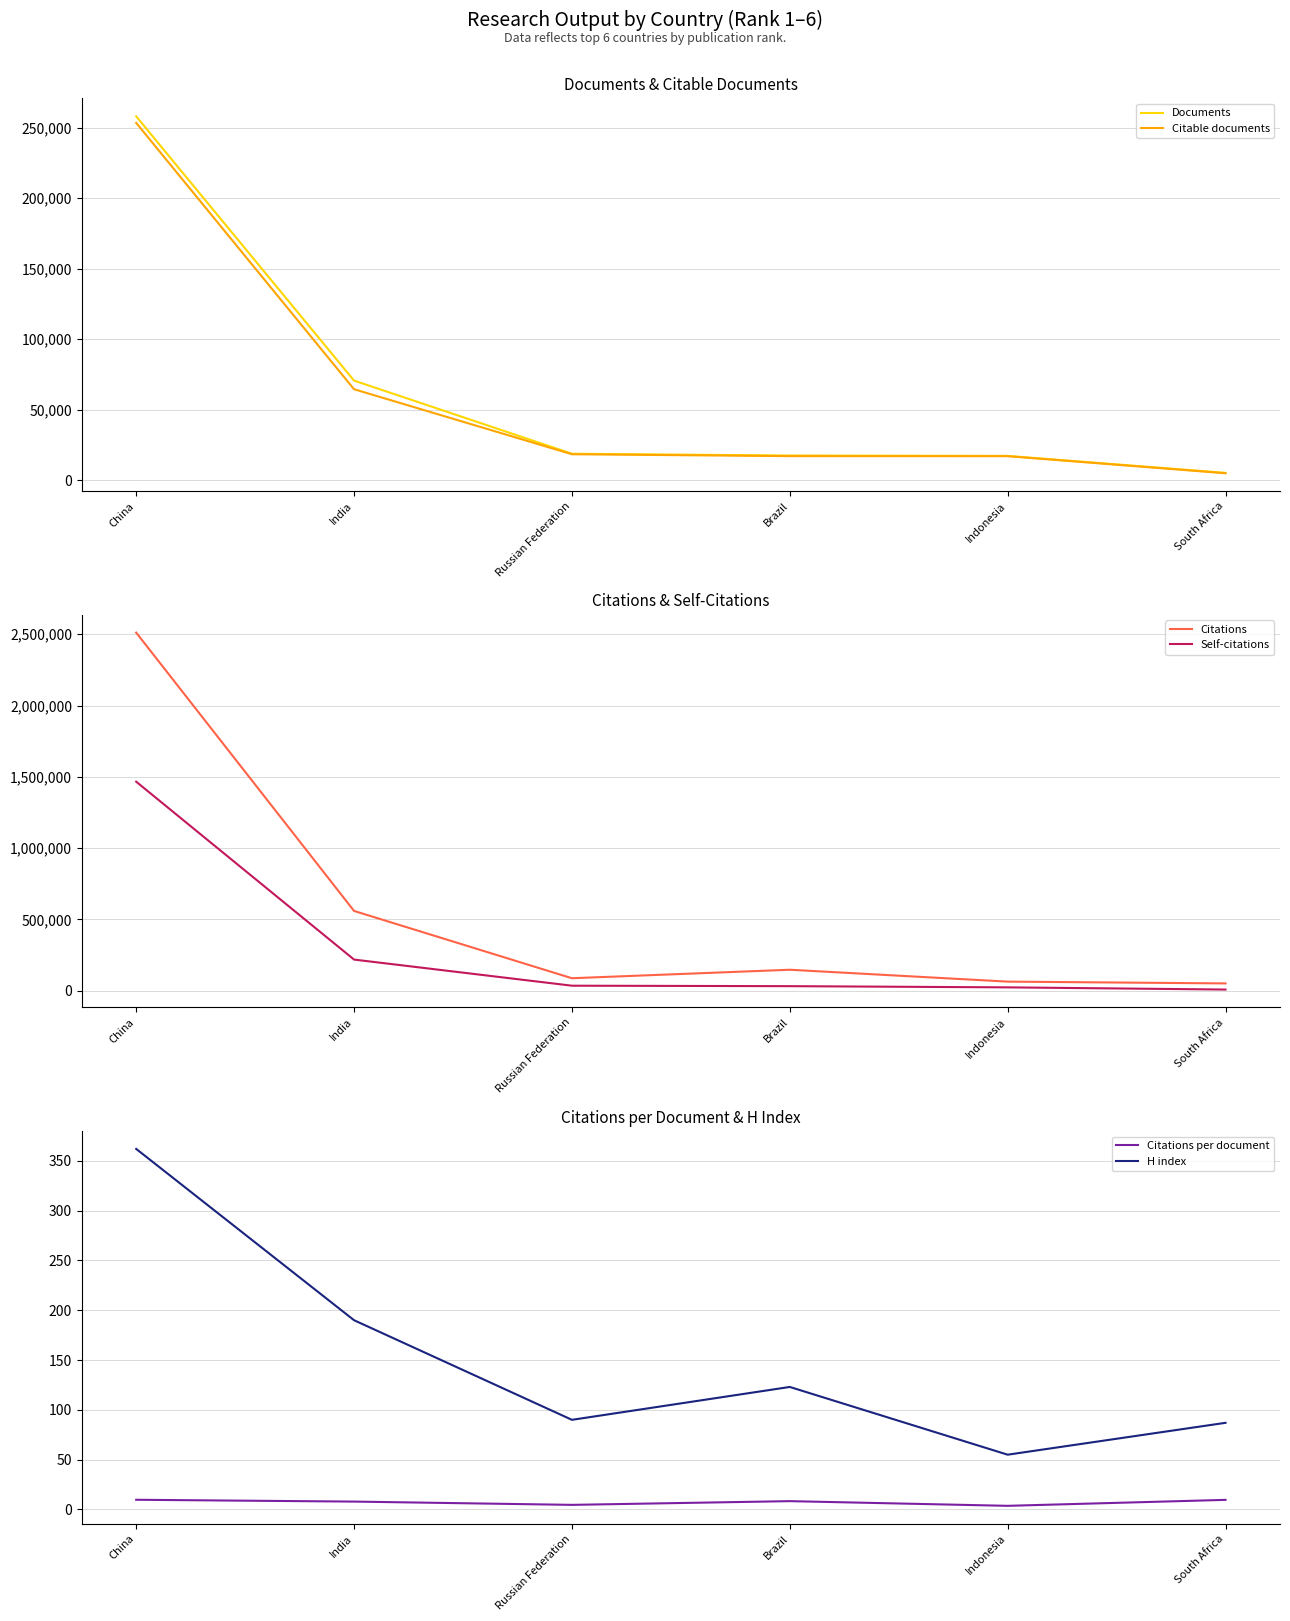

What is the approximate value of Documents at Russian Federation?

18807